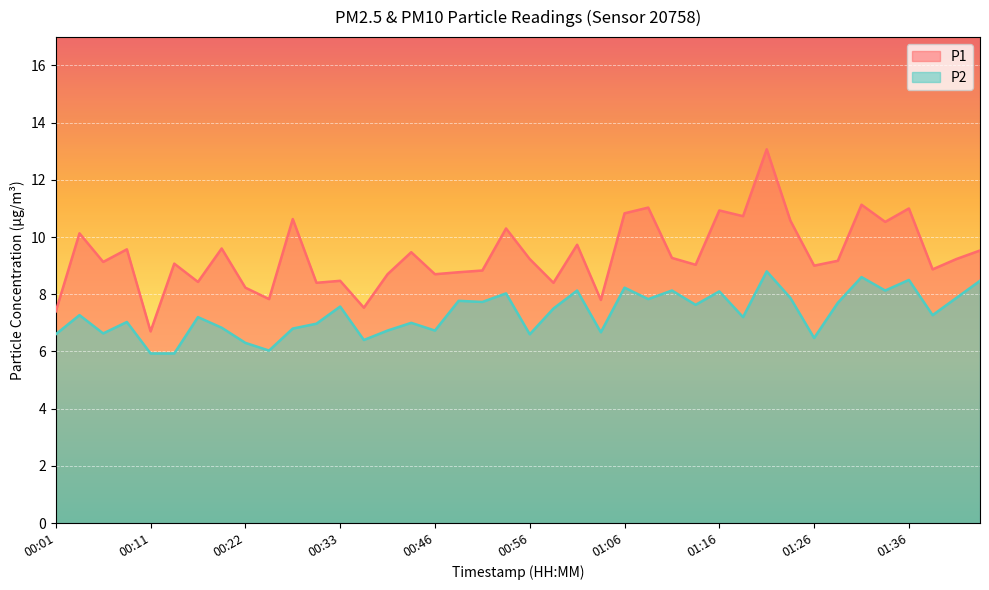

Reading left to right, extract all data points from this chart.

P1: 7.4	10.1	9.1	9.6	6.7	9.1	8.4	9.6	8.2	7.8	10.6	8.4	8.5	7.5	8.7	9.5	8.7	8.8	8.8	10.3	9.2	8.4	9.7	7.8	10.8	11.0	9.3	9.0	10.9	10.7	13.1	10.6	9.0	9.2	11.1	10.5	11.0	8.9	9.2	9.5
P2: 6.6	7.3	6.6	7.0	5.9	5.9	7.2	6.8	6.3	6.0	6.8	7.0	7.6	6.4	6.7	7.0	6.7	7.8	7.7	8.0	6.6	7.5	8.1	6.7	8.2	7.8	8.1	7.6	8.1	7.2	8.8	7.9	6.5	7.7	8.6	8.1	8.5	7.3	7.9	8.5